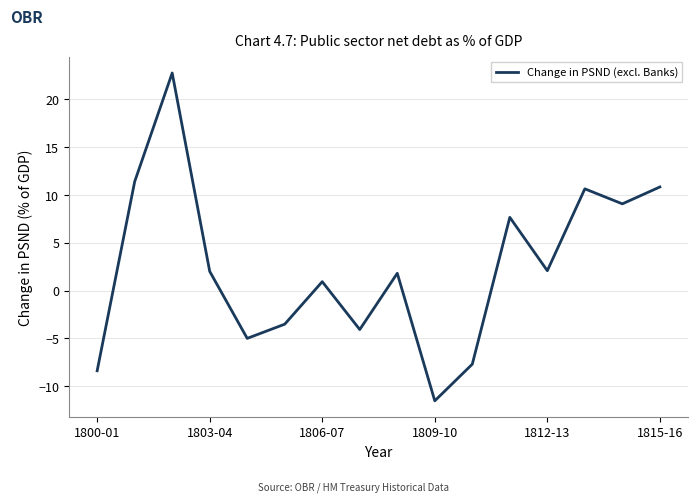

What is the smallest value displayed?

-11.5